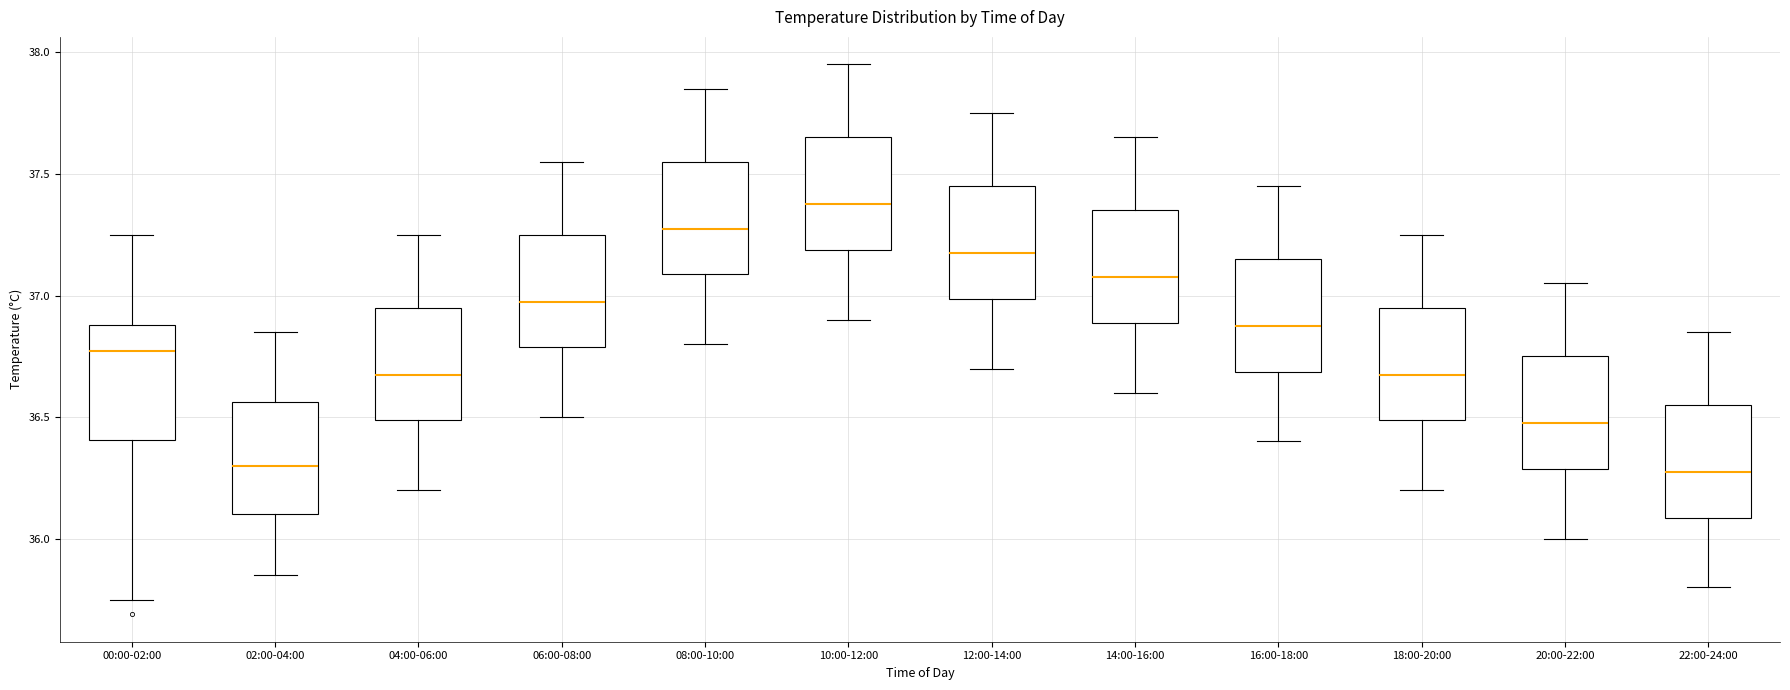

Reading left to right, read every box against the y-axis: the position of its median line, the range the box covers, and the ends of its whiskers. The values are not printed on the chart, so give them approximately, as read against the axis.

00:00-02:00: median 36.75, box 36.40 to 36.90, whiskers 35.75 to 37.25
02:00-04:00: median 36.30, box 36.10 to 36.55, whiskers 35.85 to 36.85
04:00-06:00: median 36.70, box 36.50 to 36.95, whiskers 36.20 to 37.25
06:00-08:00: median 37.00, box 36.80 to 37.25, whiskers 36.50 to 37.55
08:00-10:00: median 37.30, box 37.10 to 37.55, whiskers 36.80 to 37.85
10:00-12:00: median 37.40, box 37.20 to 37.65, whiskers 36.90 to 37.95
12:00-14:00: median 37.20, box 37.00 to 37.45, whiskers 36.70 to 37.75
14:00-16:00: median 37.10, box 36.90 to 37.35, whiskers 36.60 to 37.65
16:00-18:00: median 36.90, box 36.70 to 37.15, whiskers 36.40 to 37.45
18:00-20:00: median 36.70, box 36.50 to 36.95, whiskers 36.20 to 37.25
20:00-22:00: median 36.50, box 36.30 to 36.75, whiskers 36.00 to 37.05
22:00-24:00: median 36.30, box 36.10 to 36.55, whiskers 35.80 to 36.85